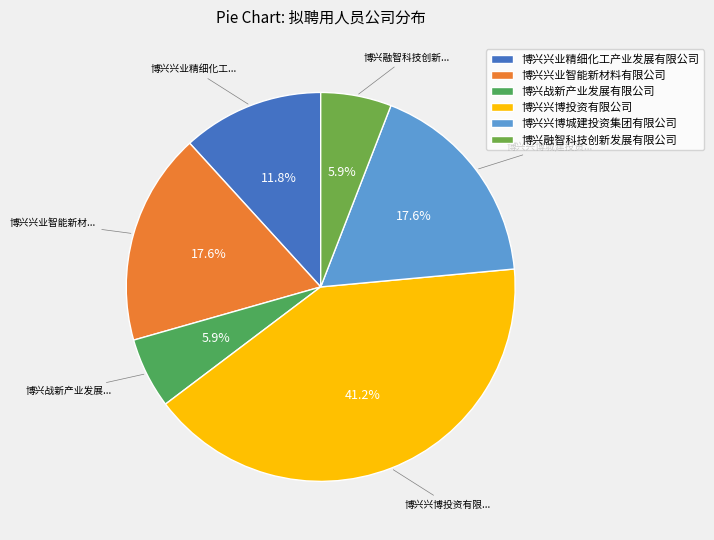

To the nearest percent, what portion does 博兴兴博城建投资集团有限公司 represent?

18%